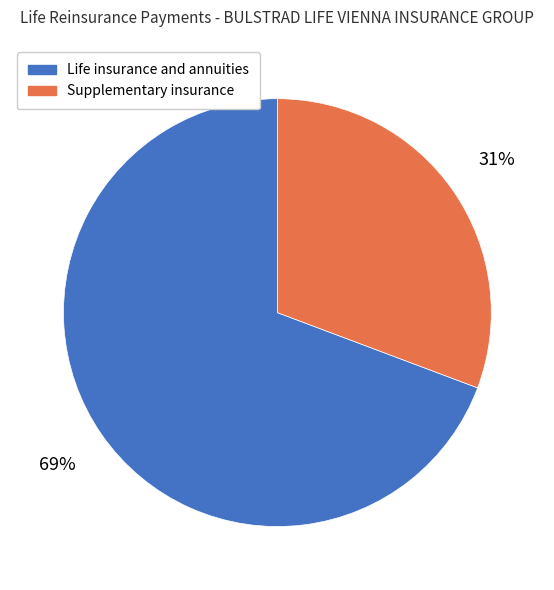

True or false: Supplementary insurance accounts for 43% of the total.

False